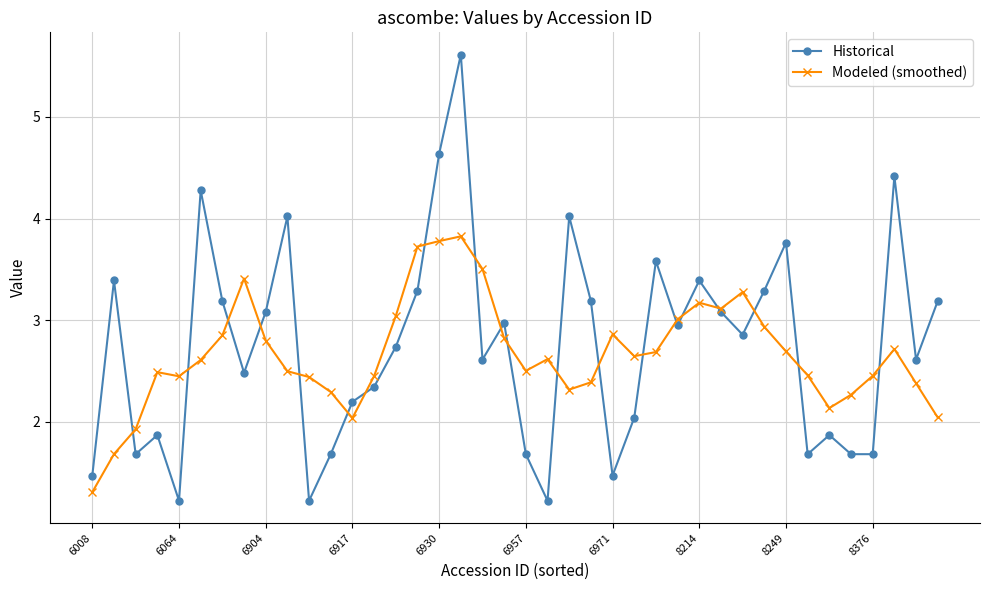

Which series has the largest range (max minus min)?

Historical